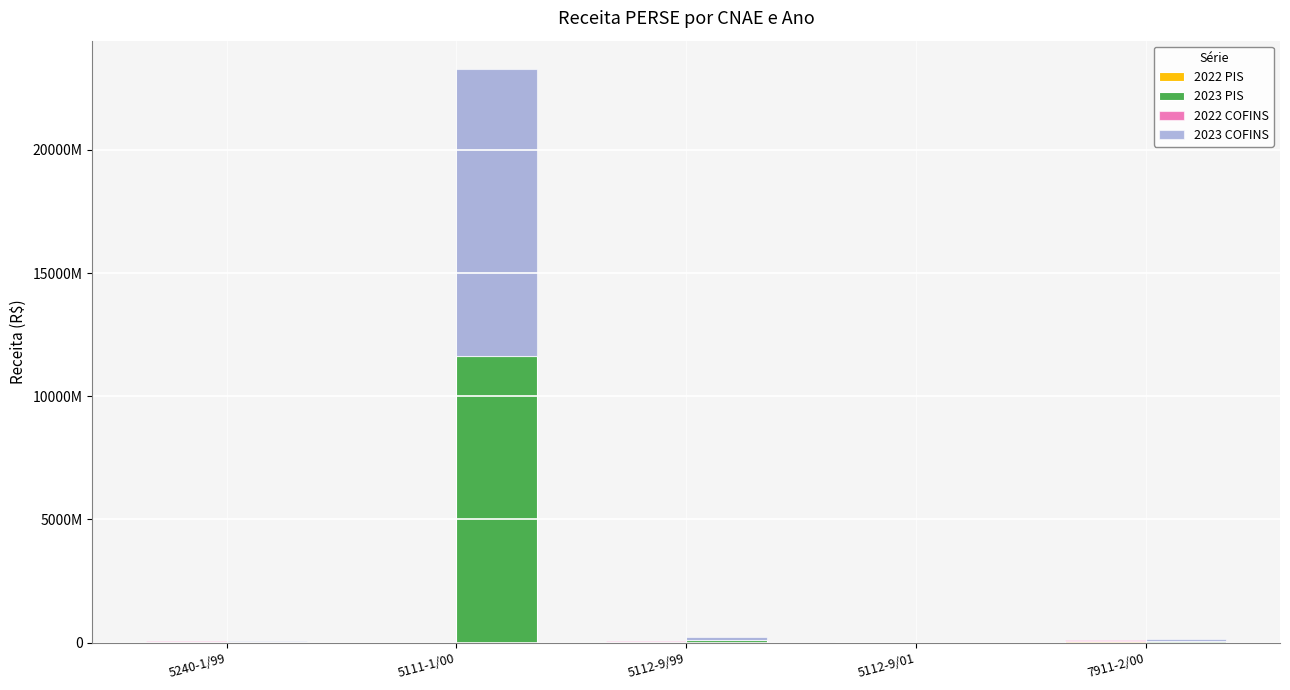

Which category has the lowest value across all series?

5111-1/00